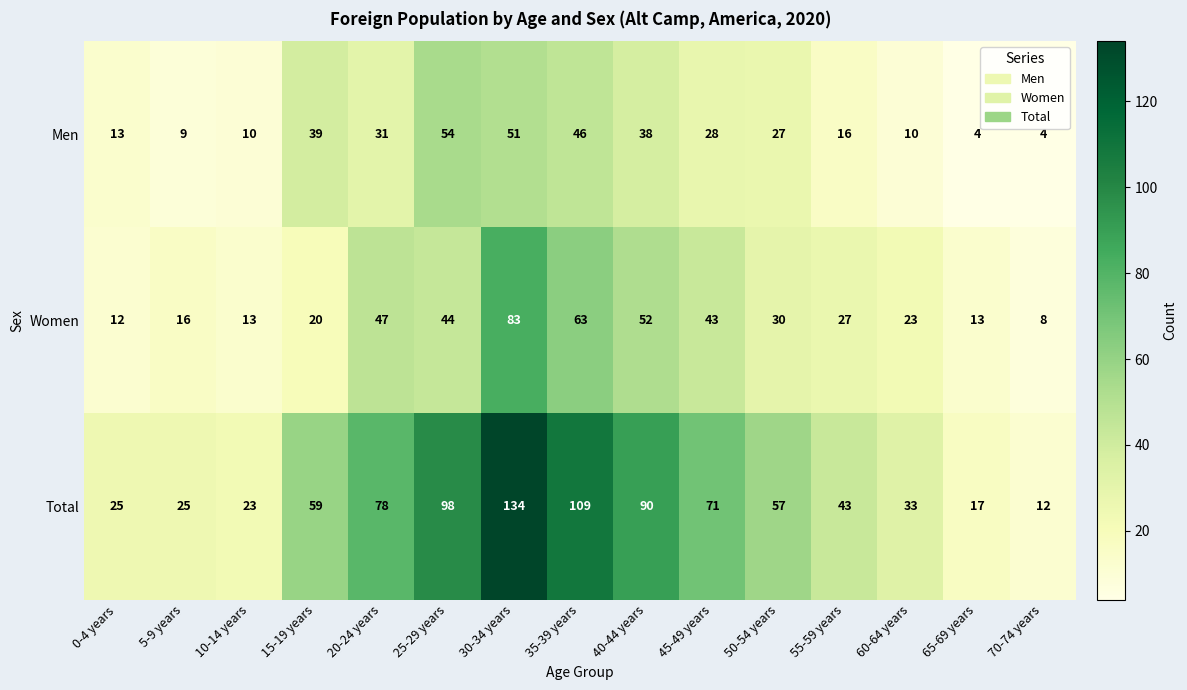

What is the lowest value of the Men series?

4